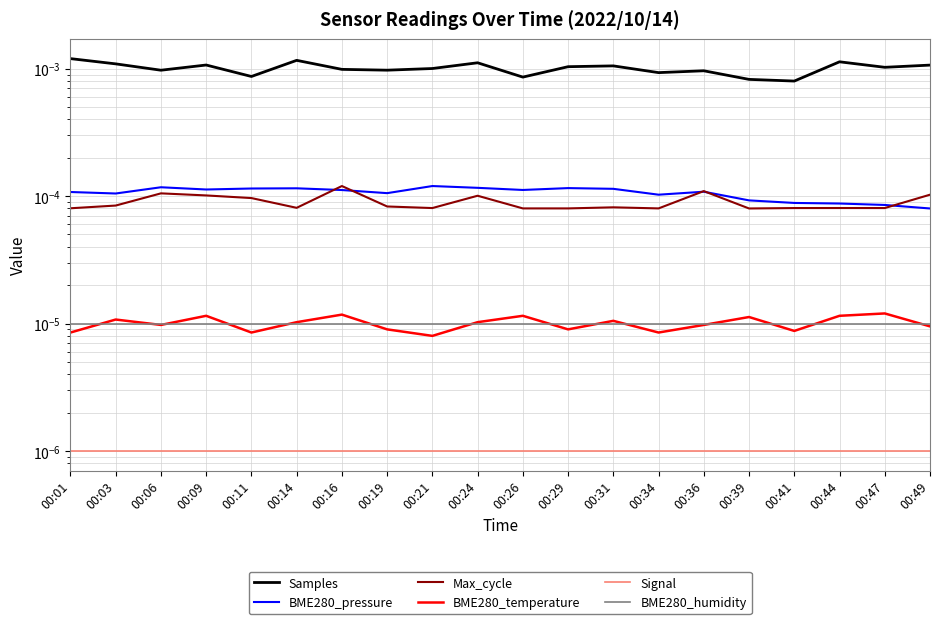

How many lines are shown in the chart?

6